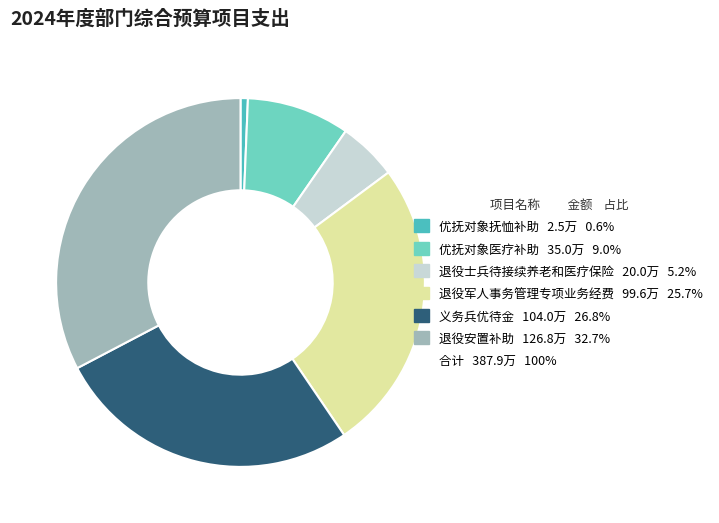

Is there any slice that represents more than half of the pie?

No